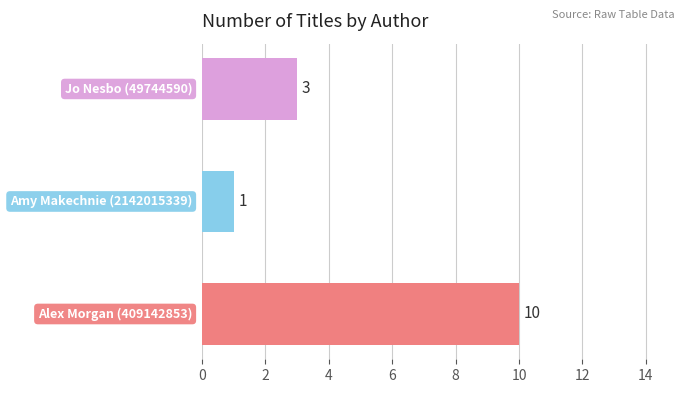

What is the maximum value shown in the chart?

10